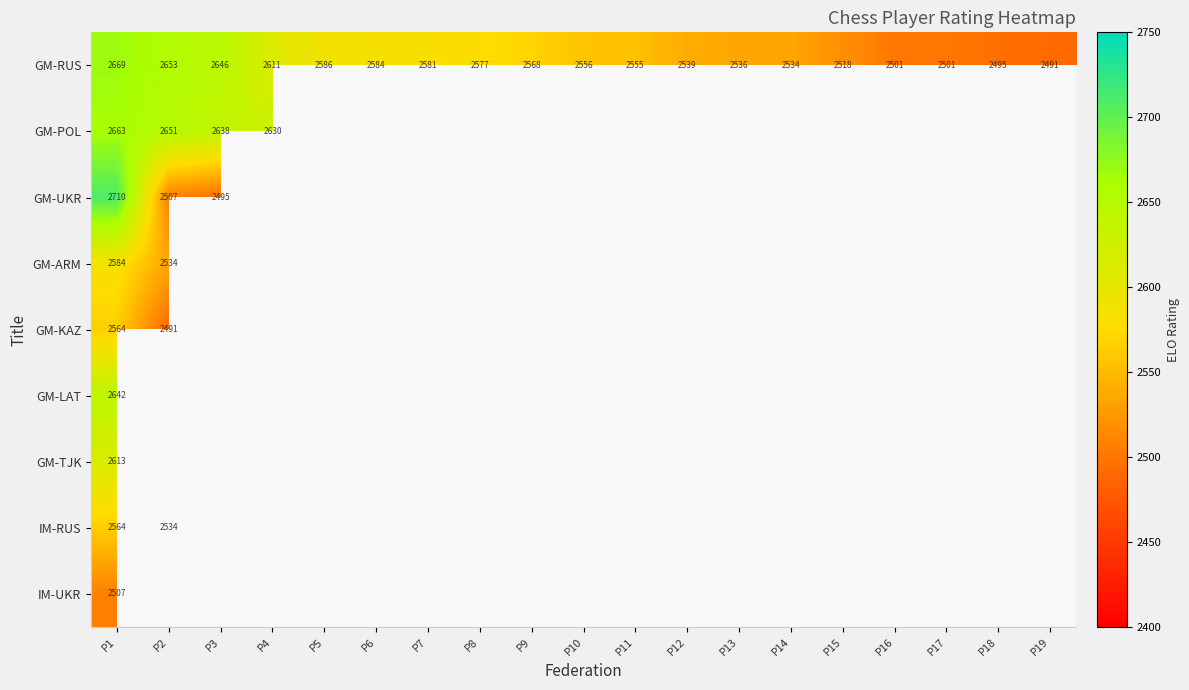

Which series has the largest total across all categories?

GM-RUS